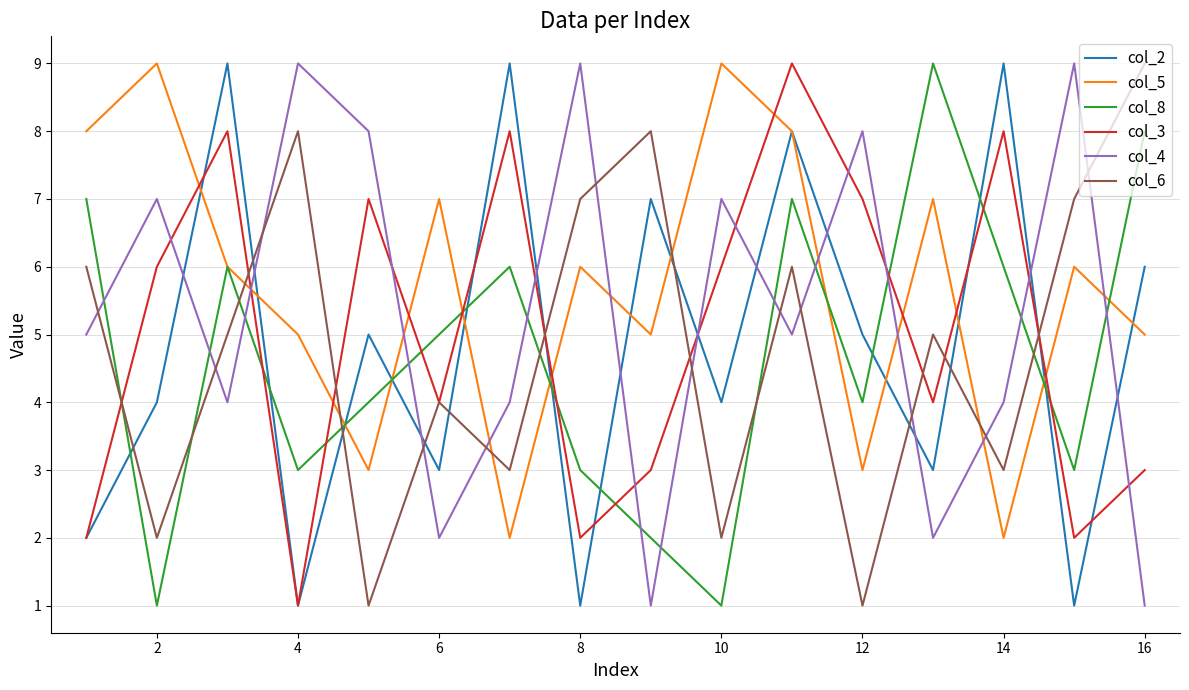

After their last crossing, which series has the higher values: col_2 or col_6?

col_6